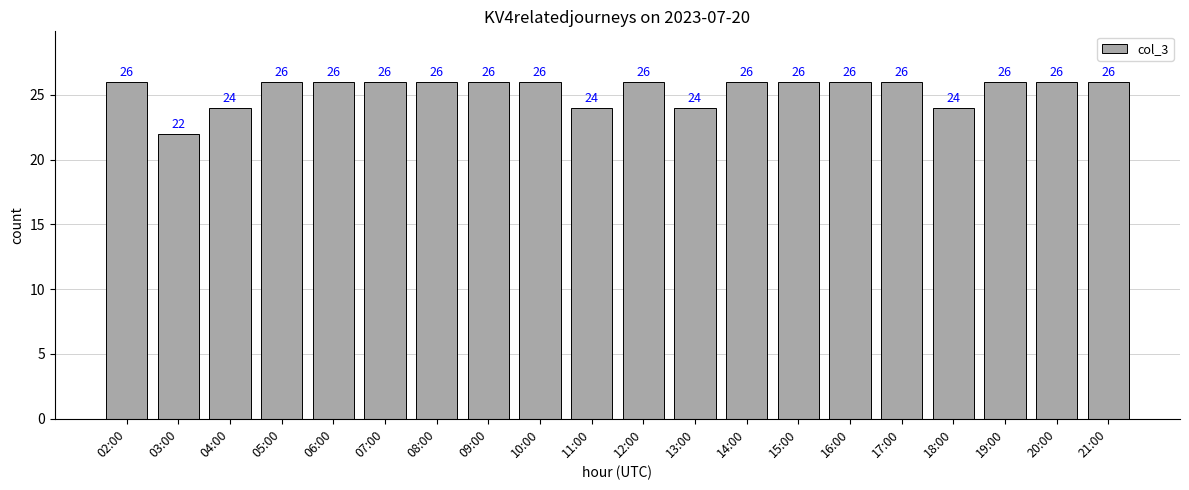

Reading right to left, transcribe all the data shown in this chart.

26	26	26	24	26	26	26	26	24	26	24	26	26	26	26	26	26	24	22	26